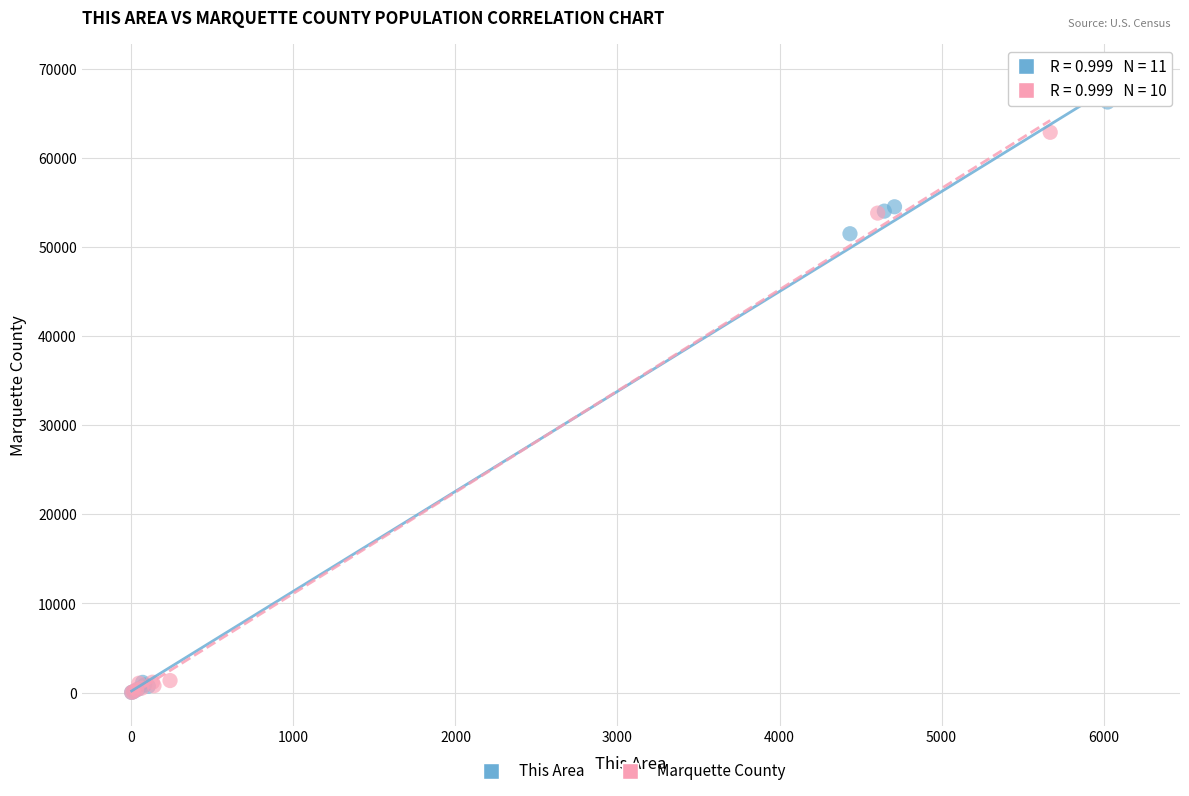

What are all the series names shown in the legend?

This Area, Marquette County